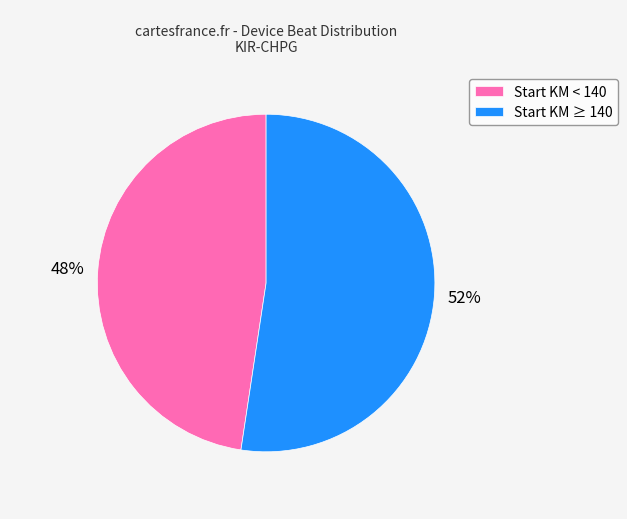

Do Start KM < 140 and Start KM ≥ 140 together represent more than half of the pie?

Yes